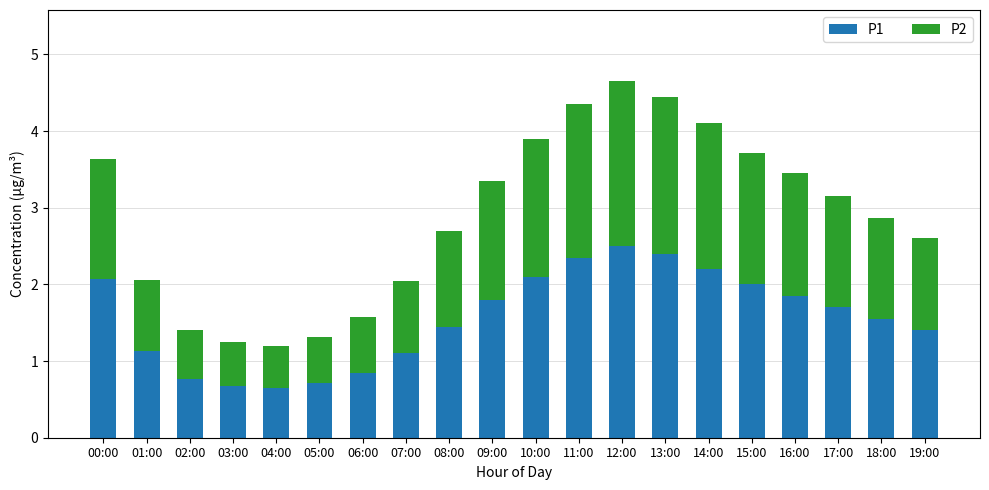

The value of P1 at 17:00 is 2.5. True or false?

False